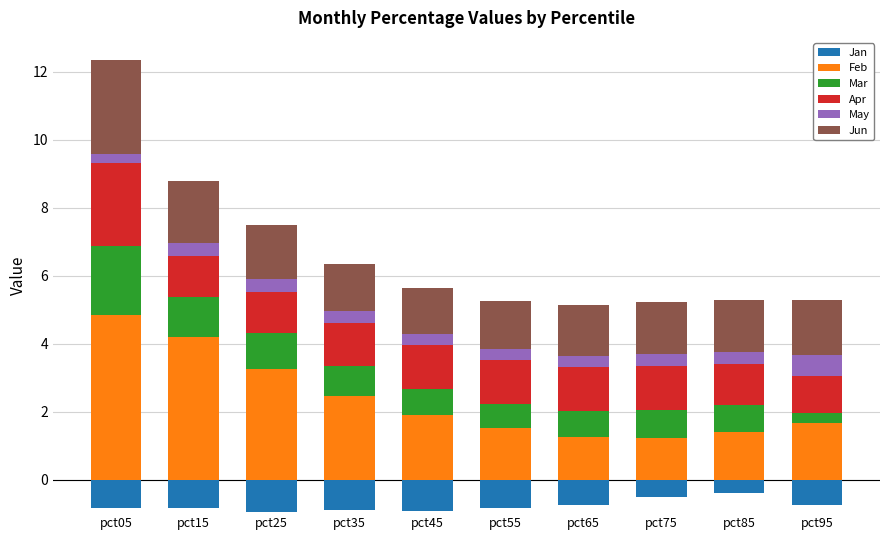

How many bars are there in total?

60